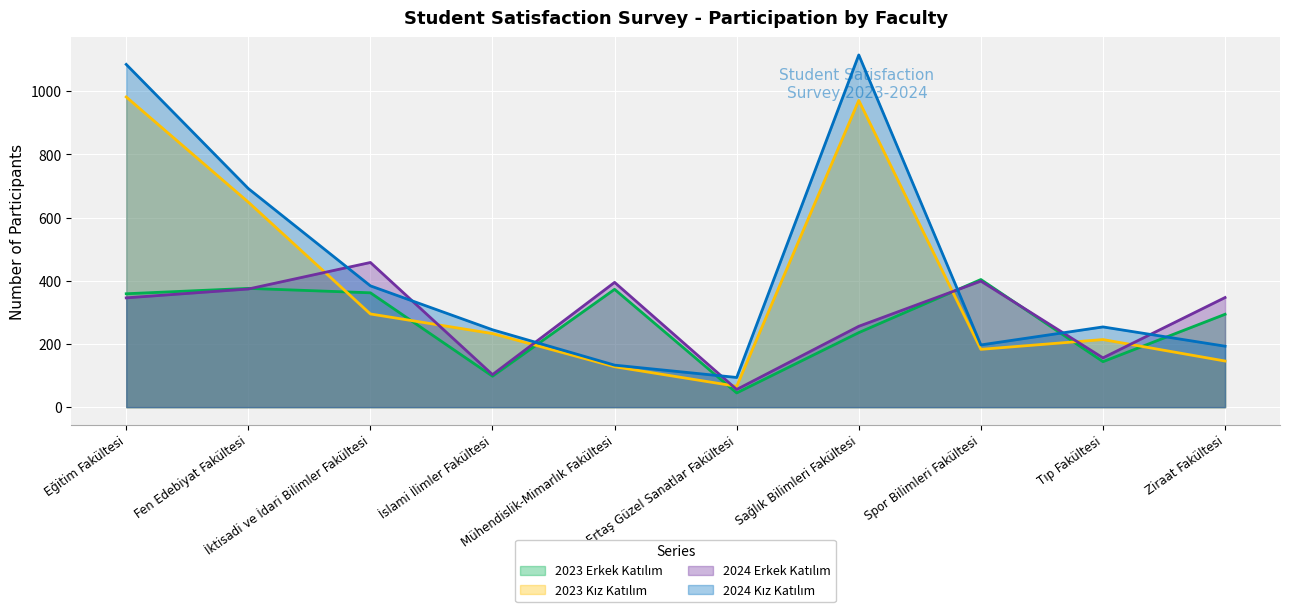

Rank the series at İslami İlimler Fakültesi from lowest to highest value.

2023 Erkek Katılım, 2024 Erkek Katılım, 2023 Kız Katılım, 2024 Kız Katılım